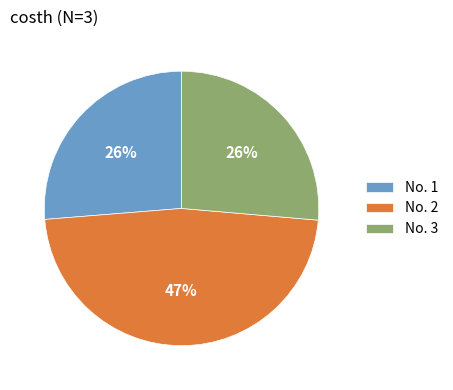

To the nearest percent, what is the average slice percentage?

33%